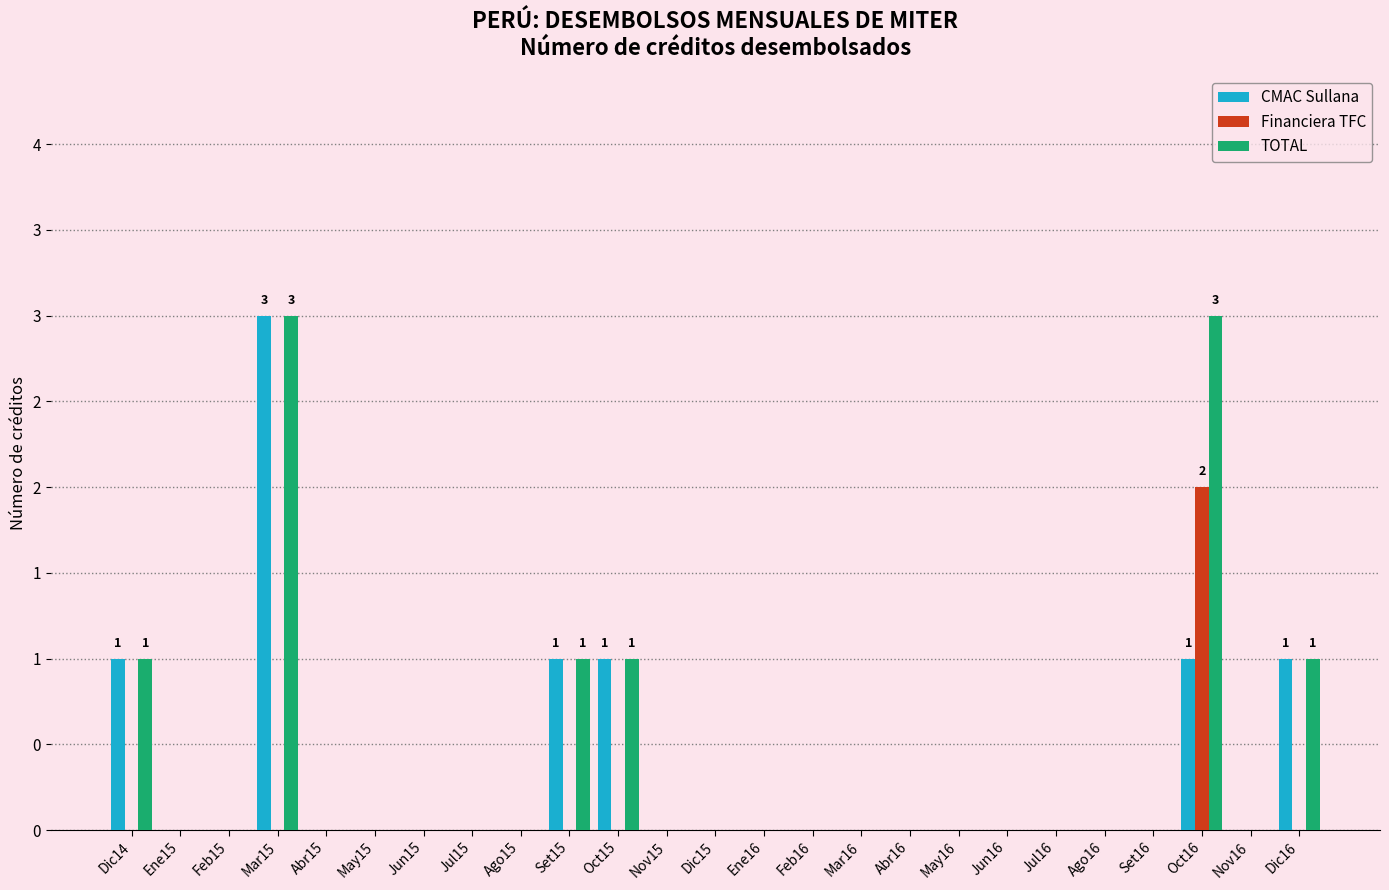

Reading right to left, transcribe all the data shown in this chart.

CMAC Sullana: 1	0	1	0	0	0	0	0	0	0	0	0	0	0	1	1	0	0	0	0	0	3	0	0	1
Financiera TFC: 0	0	2	0	0	0	0	0	0	0	0	0	0	0	0	0	0	0	0	0	0	0	0	0	0
TOTAL: 1	0	3	0	0	0	0	0	0	0	0	0	0	0	1	1	0	0	0	0	0	3	0	0	1